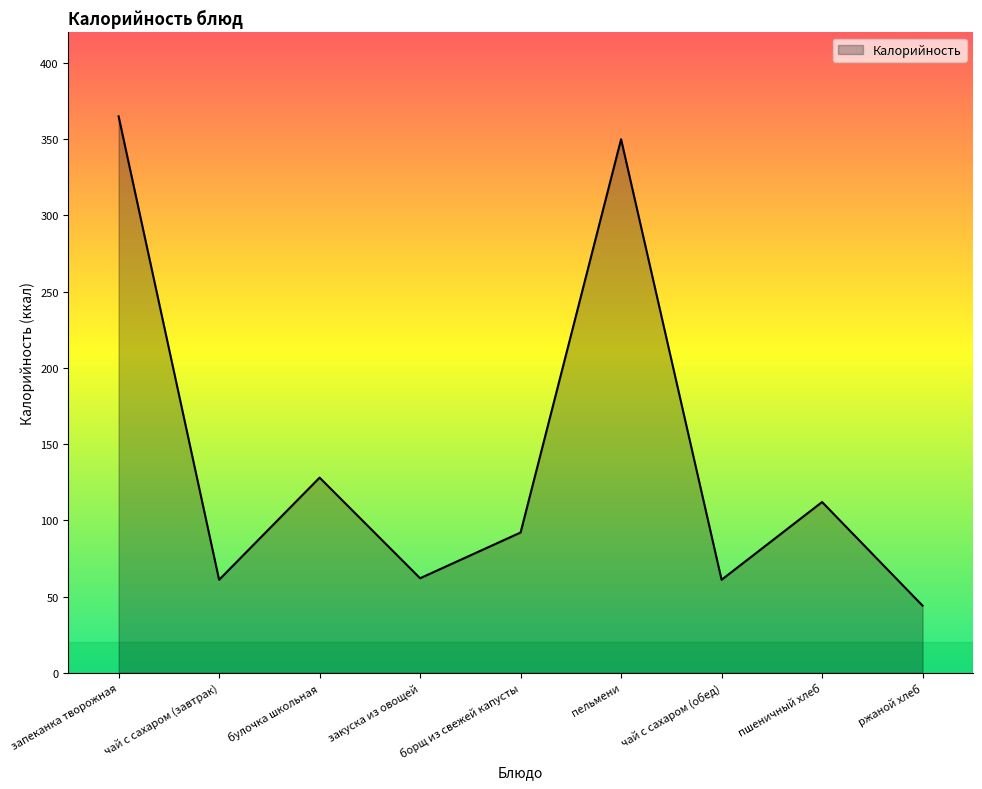

What is the change in value from чай с сахаром (обед) to ржаной хлеб?

-17